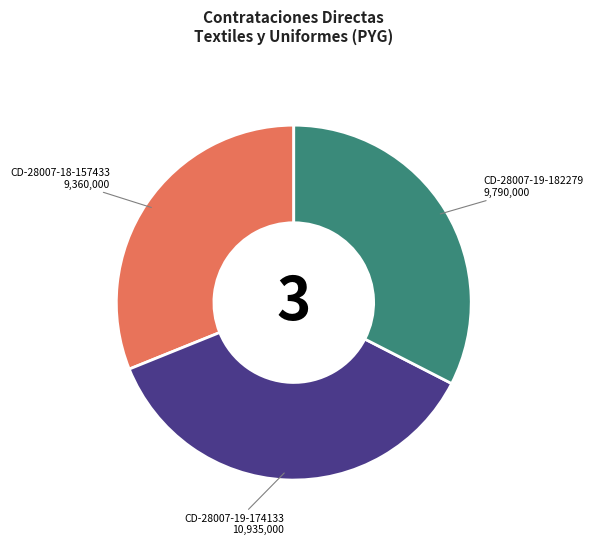

Is there a majority slice in this chart?

No